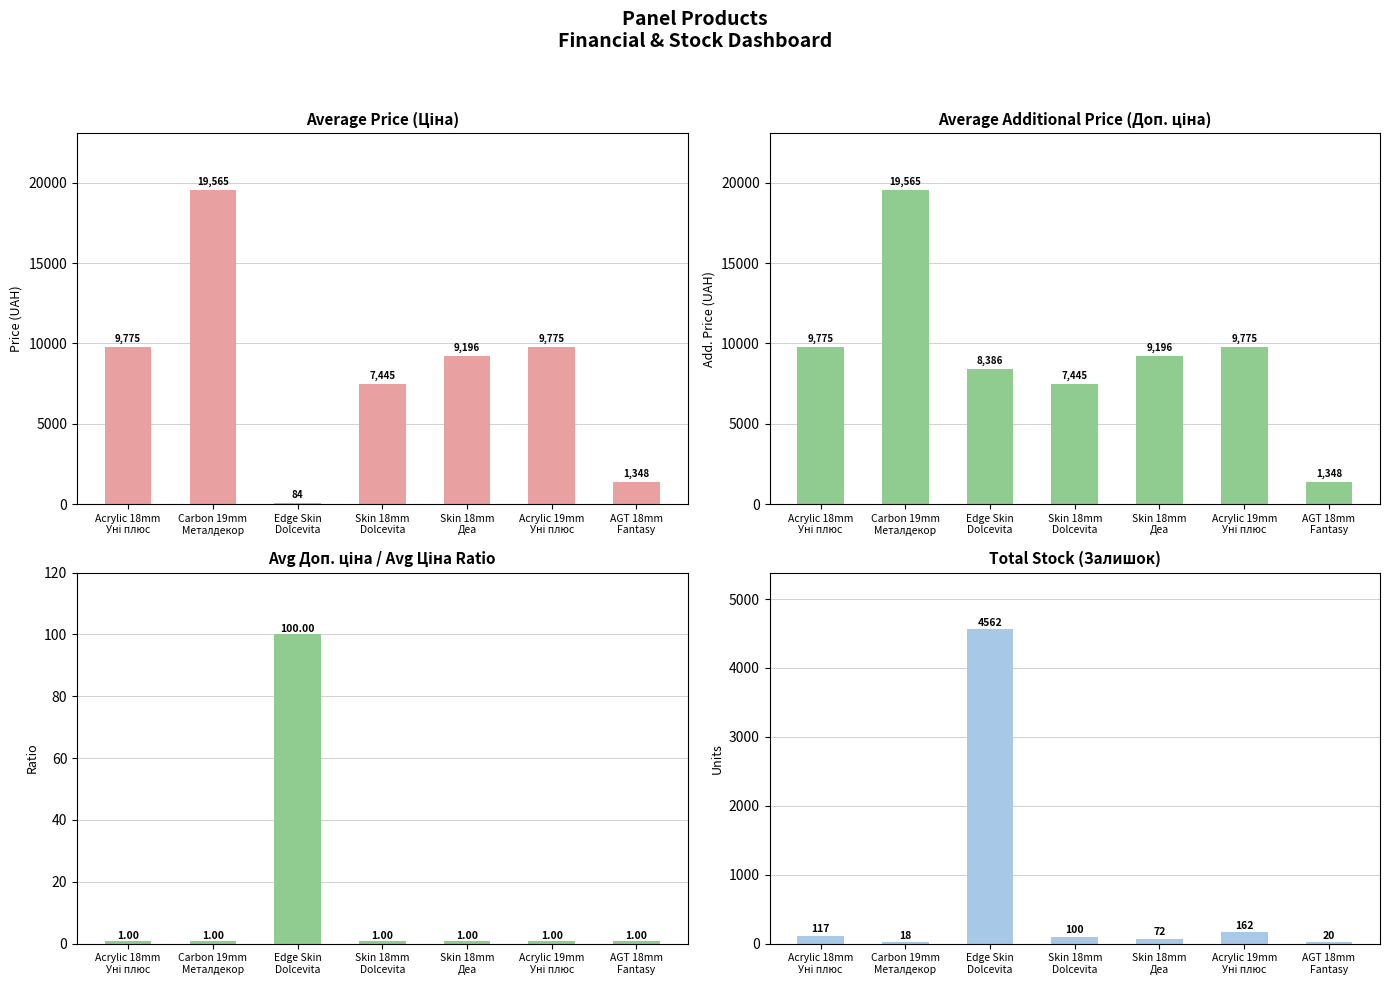

Between Carbon 19mm
Металдекор and AGT 18mm
Fantasy, which series saw the biggest shift?

Avg Ціна